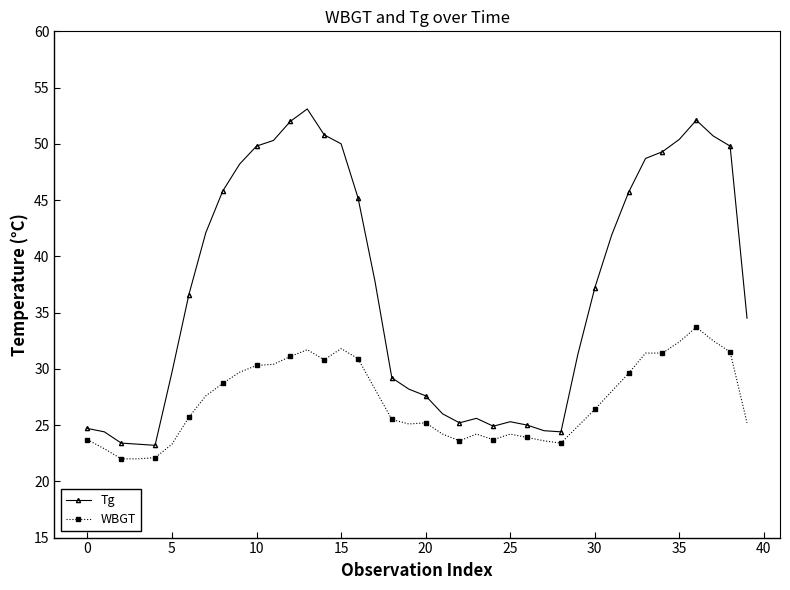

True or false: WBGT and Tg intersect in this chart.

False